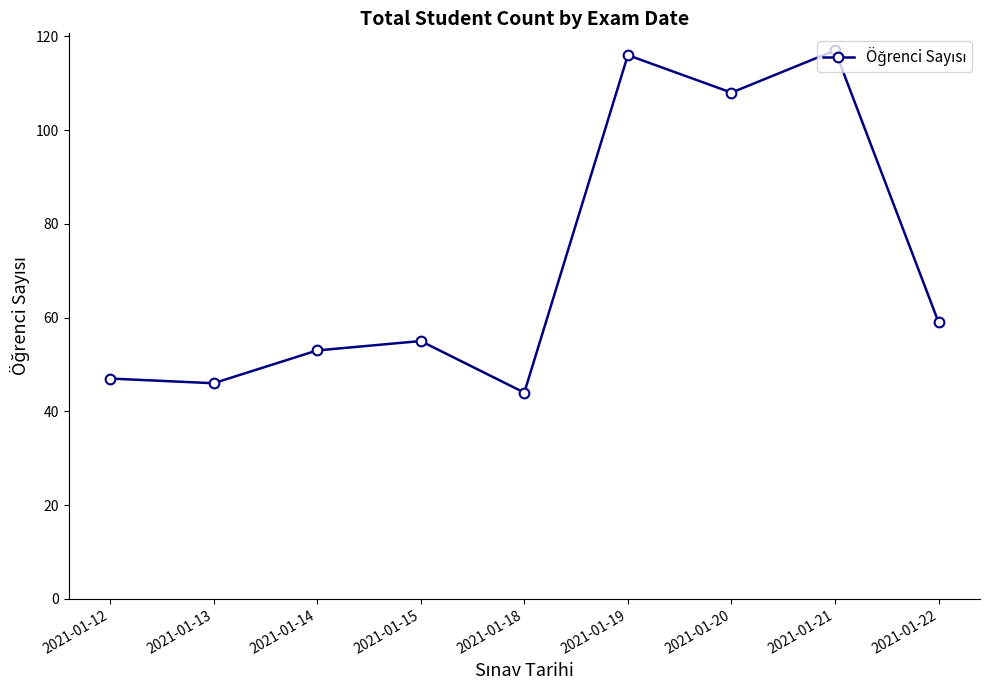

List the labels in order of value, largest first.

2021-01-21, 2021-01-19, 2021-01-20, 2021-01-22, 2021-01-15, 2021-01-14, 2021-01-12, 2021-01-13, 2021-01-18